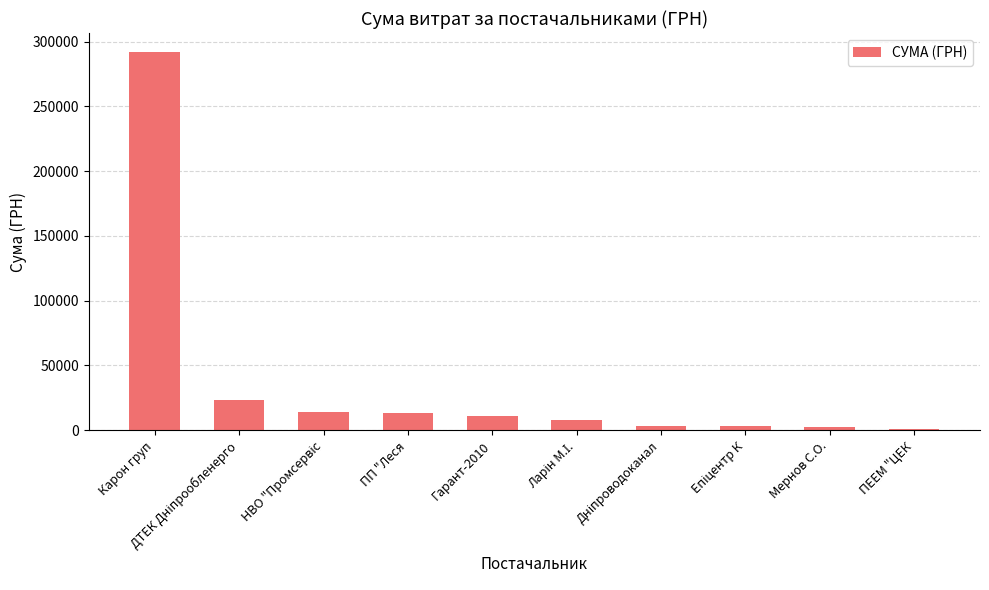

The value at Карон груп is 519386.7. True or false?

False